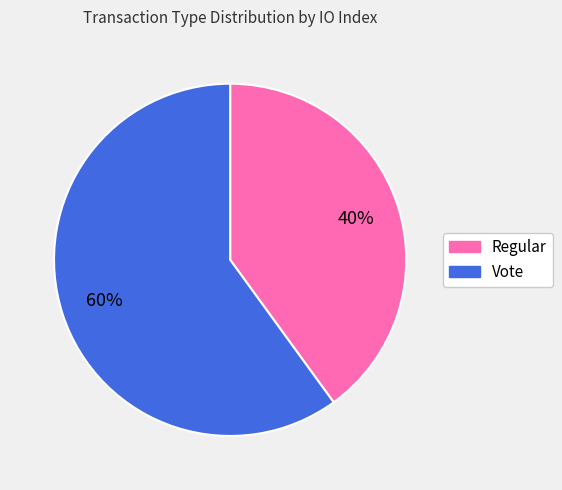

To the nearest percent, what percentage of the pie is Regular?

40%